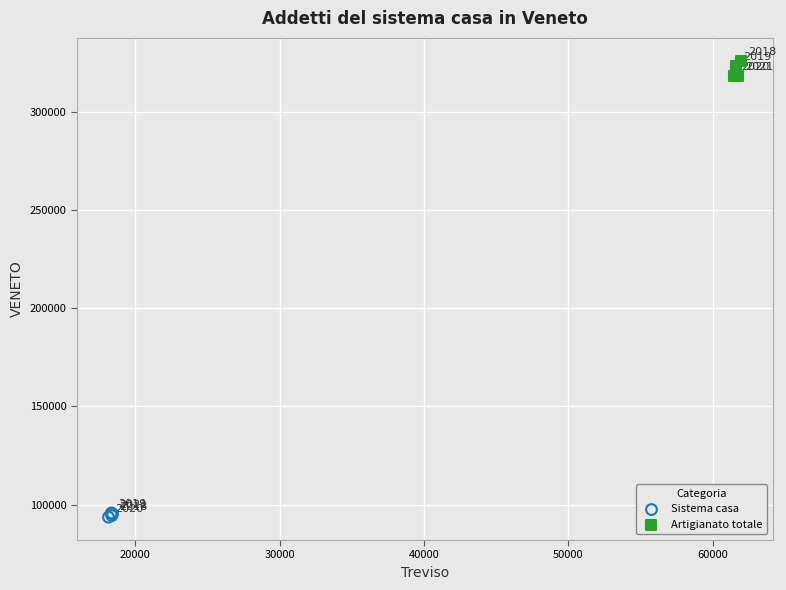

Which series has the largest Y range (max minus min)?

Artigianato totale